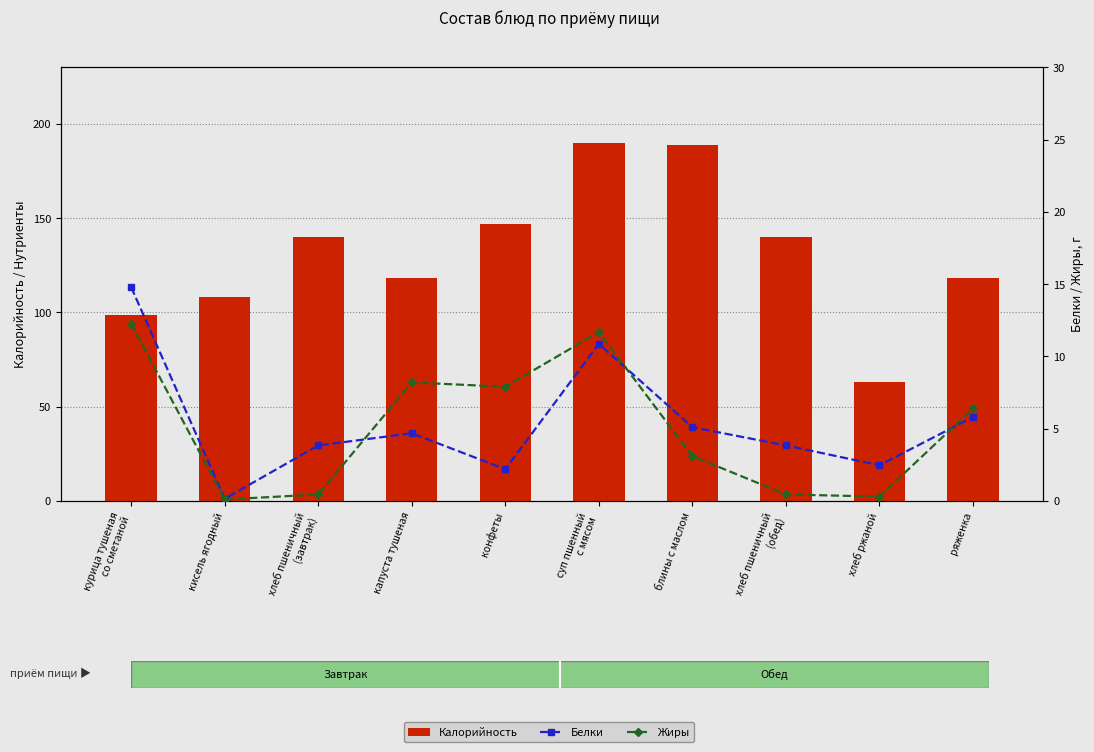

What is the value of the Белки bar at the 8th from the left?

3.8